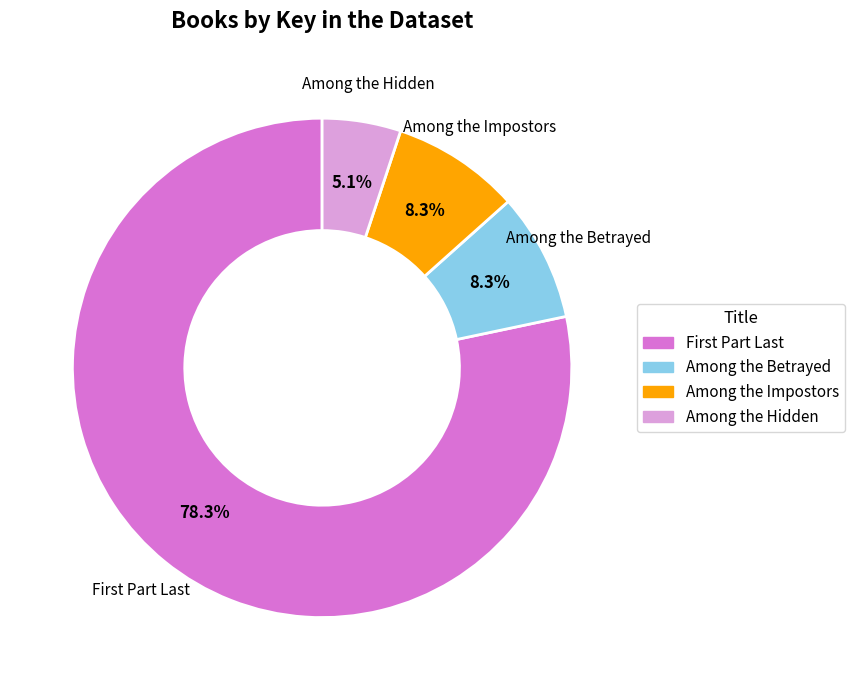

Which has a higher value, Among the Hidden or Among the Betrayed?

Among the Betrayed